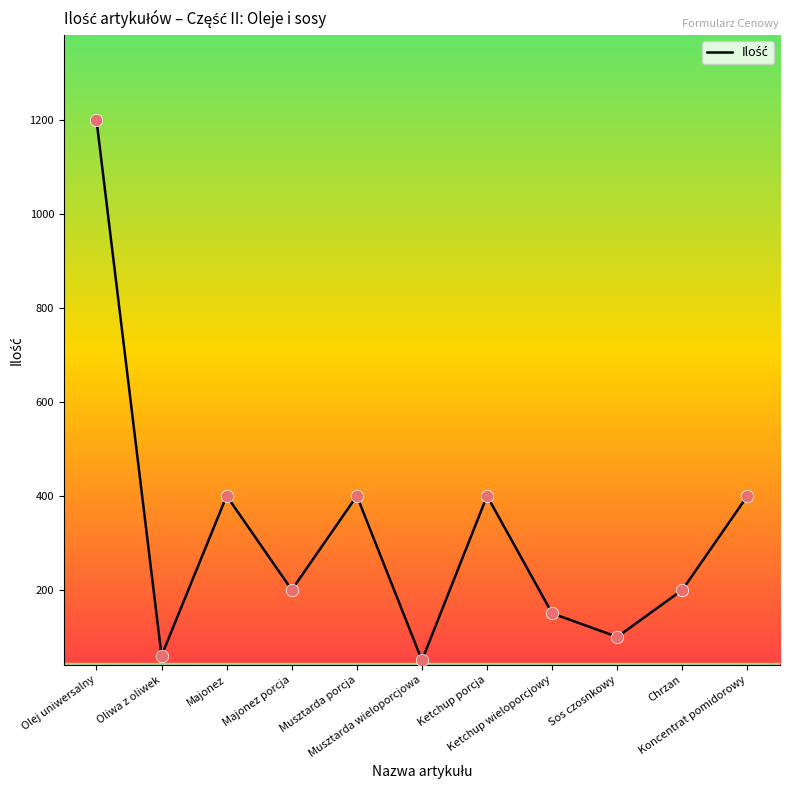

Which has a higher value, Ketchup porcja or Ketchup wieloporcjowy?

Ketchup porcja